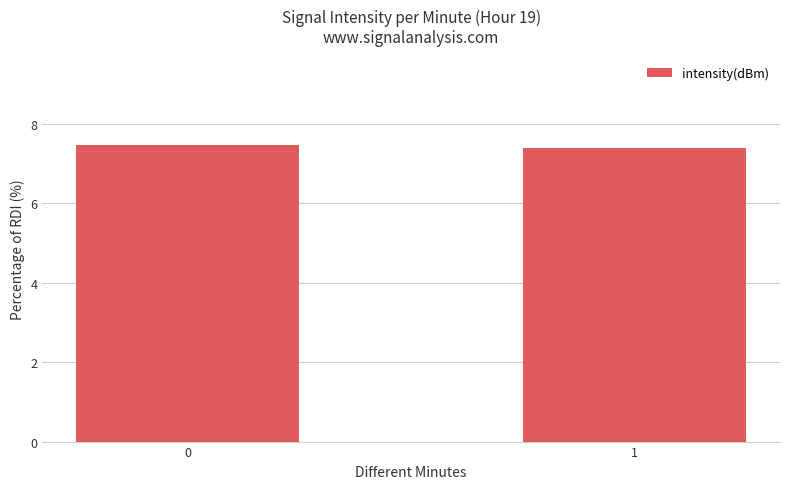

What is the sum of all values?

14.9